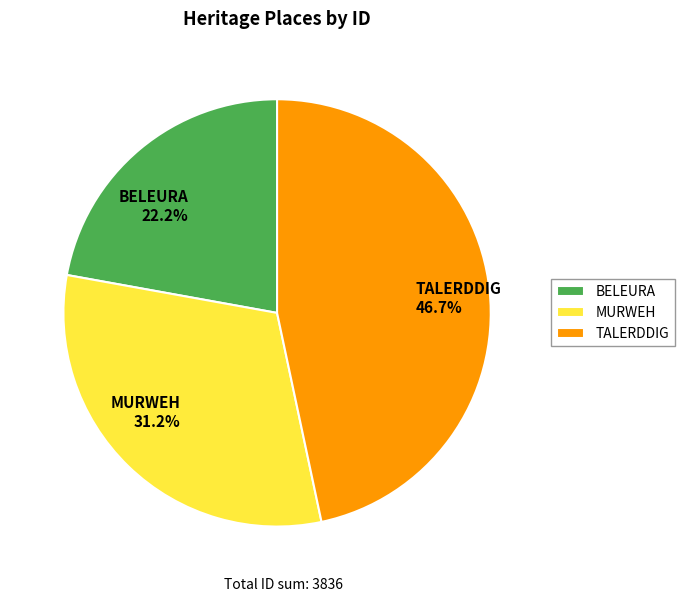

To the nearest percent, what portion does TALERDDIG represent?

47%